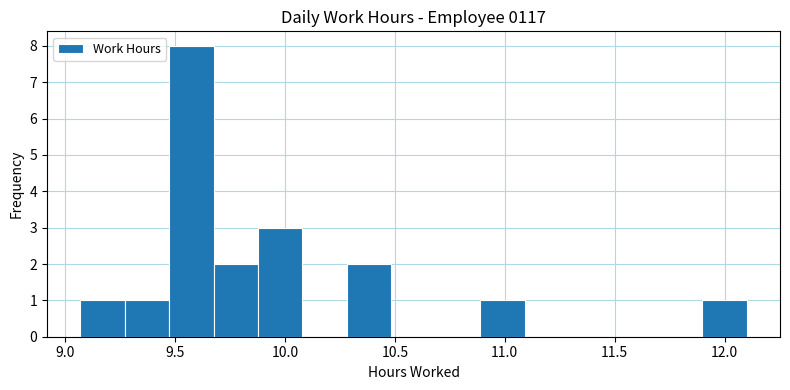

Reading left to right, list every bar in this chart as the range it spans on the x-axis followed by its height. Neither the bar edges nor the heights are printed on the chart, so give them approximately, as read against the axes.

9.05 to 9.25: 1
9.25 to 9.45: 1
9.45 to 9.70: 8
9.70 to 9.90: 2
9.90 to 10.10: 3
10.10 to 10.30: 0
10.30 to 10.50: 2
10.50 to 10.70: 0
10.70 to 10.90: 0
10.90 to 11.10: 1
11.10 to 11.30: 0
11.30 to 11.50: 0
11.50 to 11.70: 0
11.70 to 11.90: 0
11.90 to 12.10: 1